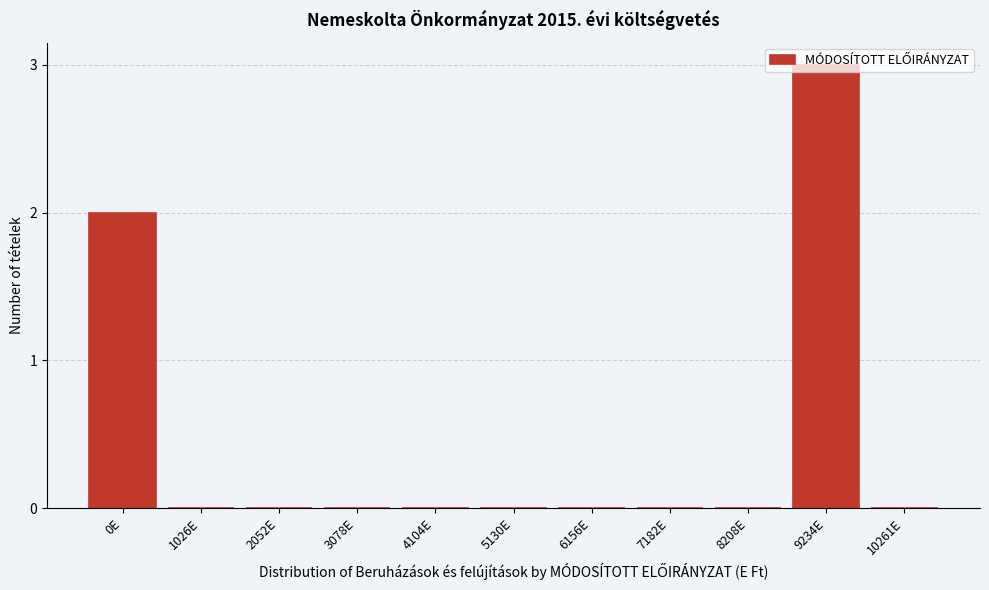

Which label corresponds to the largest value in the chart?

9234E